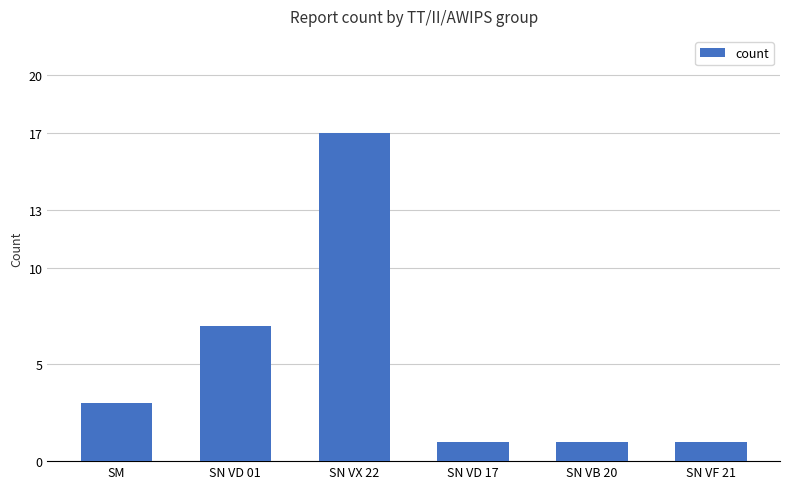

How many categories are shown in the chart?

6